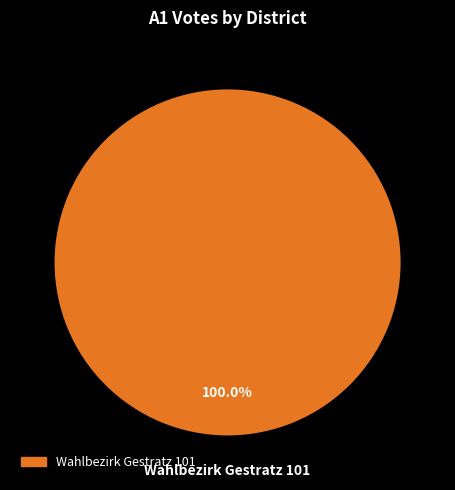

Does any single category account for the majority?

Yes